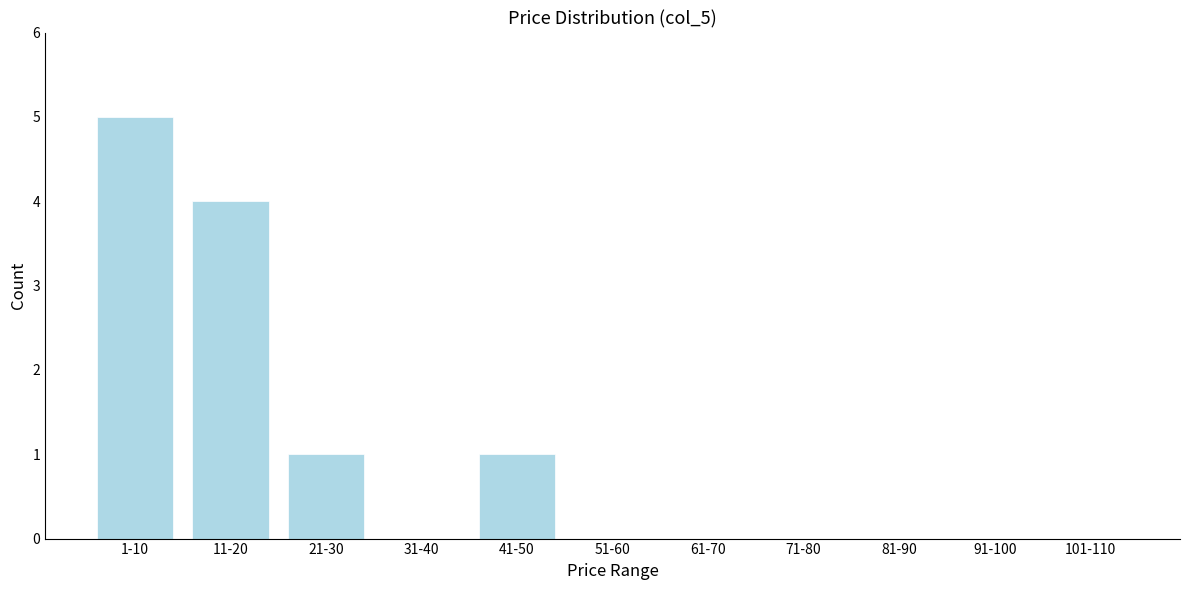

Reading left to right, list all the values displayed in this chart.

1-10=5	11-20=4	21-30=1	31-40=0	41-50=1	51-60=0	61-70=0	71-80=0	81-90=0	91-100=0	101-110=0